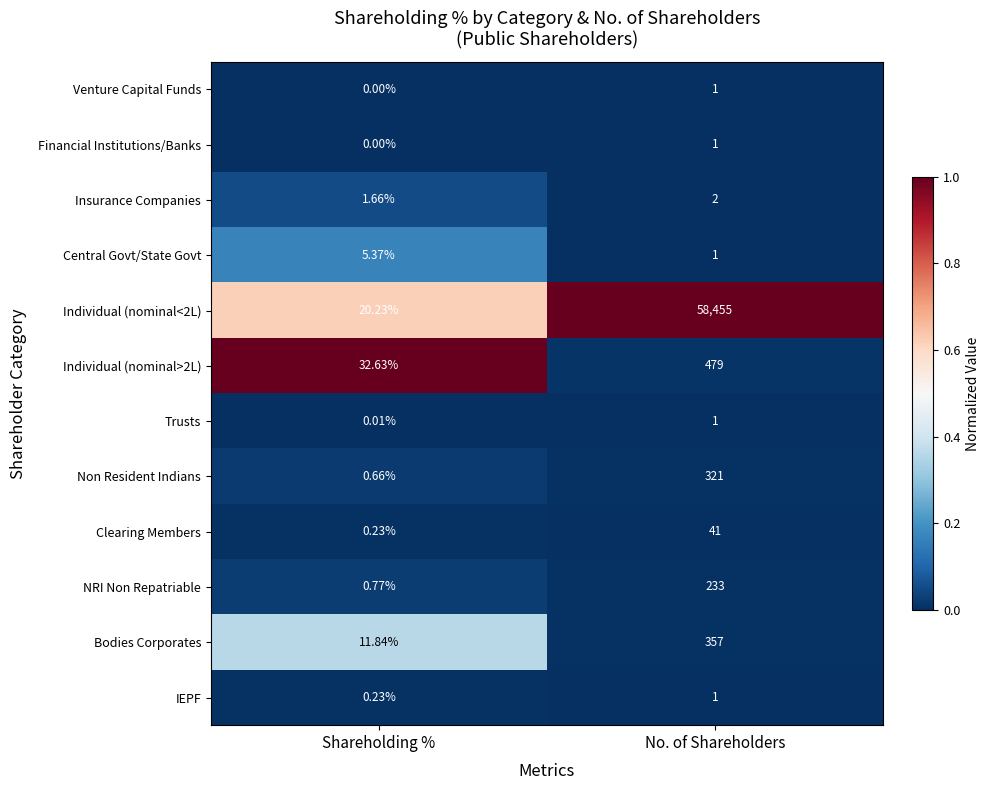

Which category has the highest value across all series?

No. of Shareholders